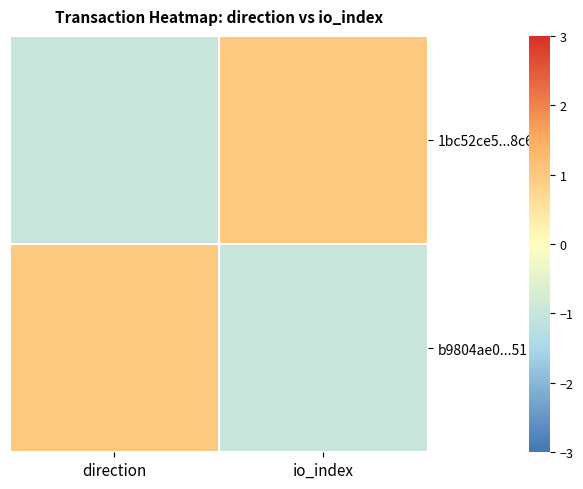

At how many categories does at least one series exceed 0?

2